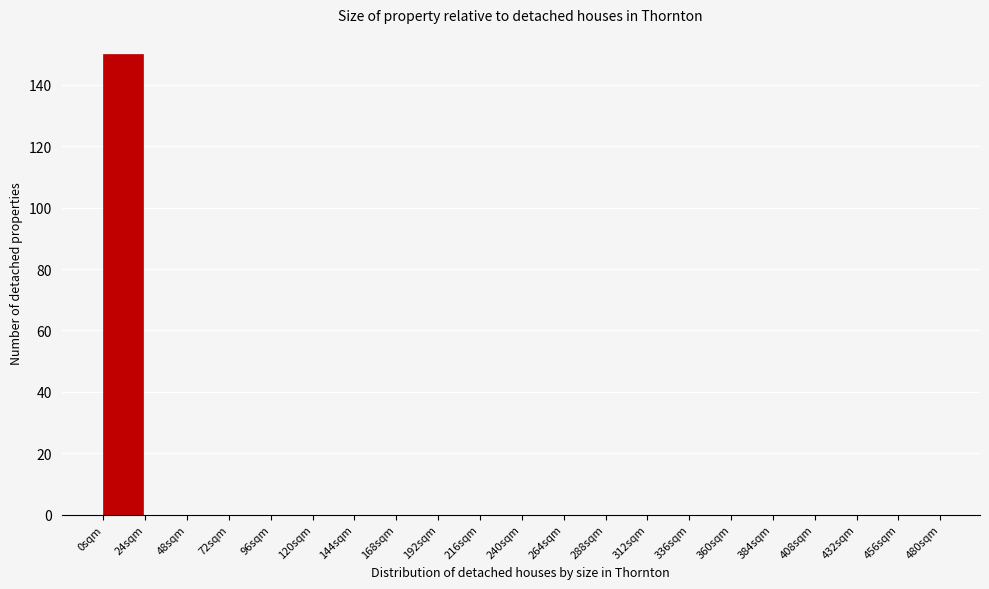

Reading left to right, list all the values displayed in this chart.

0sqm=150	24sqm=0	48sqm=0	72sqm=0	96sqm=0	120sqm=0	144sqm=0	168sqm=0	192sqm=0	216sqm=0	240sqm=0	264sqm=0	288sqm=0	312sqm=0	336sqm=0	360sqm=0	384sqm=0	408sqm=0	432sqm=0	456sqm=0